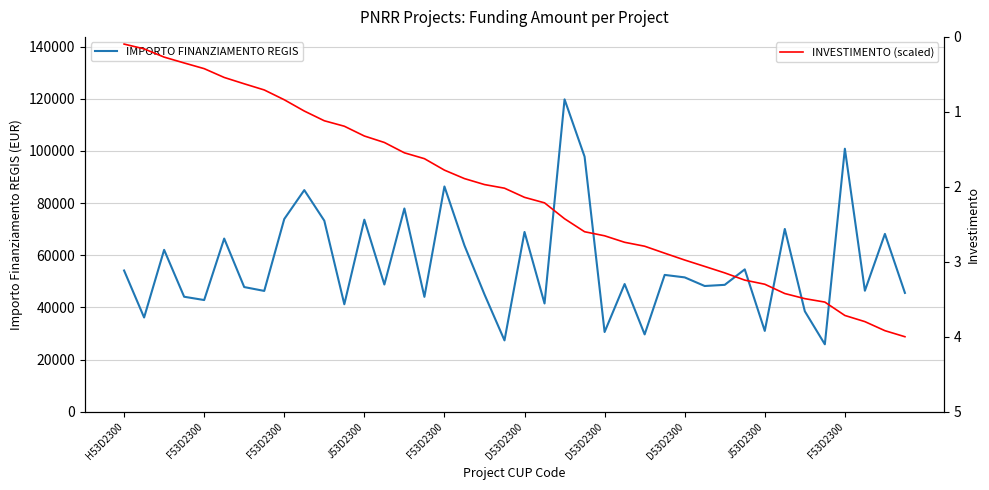

What are all the series names shown in the legend?

IMPORTO FINANZIAMENTO REGIS, INVESTIMENTO (scaled)